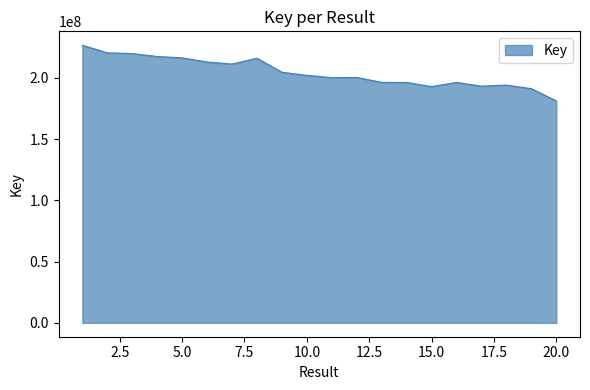

Does the chart have visible grid lines?

No